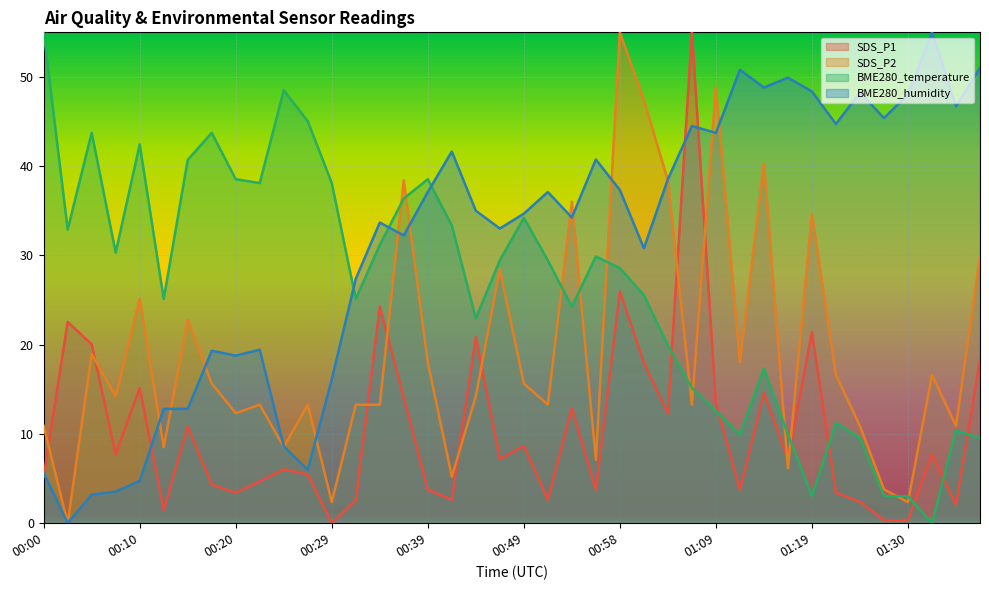

Reading right to left, transcribe all the data shown in this chart.

SDS_P1: 18.3	2.0	7.7	0.3	0.3	2.4	3.4	21.4	7.2	14.6	3.8	13.4	55.0	12.3	18.0	26.0	3.8	12.9	2.6	8.7	7.2	20.8	2.6	3.8	14.0	24.3	2.6	0.0	5.5	6.0	4.7	3.4	4.3	10.8	1.5	15.1	7.7	20.0	22.5	5.2
SDS_P2: 29.9	10.9	16.6	2.4	3.8	10.9	16.6	34.6	6.2	40.3	18.0	48.8	13.3	38.4	47.4	55.0	7.1	36.0	13.3	15.6	28.4	14.2	5.2	18.0	38.4	13.3	13.3	2.4	13.3	8.5	13.3	12.3	15.6	22.8	8.5	25.1	14.2	19.0	0.0	10.9
BME280_temperature: 9.5	10.4	0.0	3.0	3.0	9.5	11.3	3.0	10.0	17.3	10.0	12.6	15.2	19.9	25.6	28.6	29.9	24.3	29.4	34.2	29.4	23.0	33.3	38.5	36.4	31.2	25.1	38.1	45.0	48.5	38.1	38.5	43.7	40.7	25.1	42.4	30.3	43.7	32.9	55.0
BME280_humidity: 51.0	46.7	55.0	48.0	45.4	48.3	44.7	48.4	49.9	48.8	50.8	43.7	44.5	38.5	30.8	37.3	40.8	34.2	37.1	34.7	33.0	35.0	41.6	37.1	32.2	33.7	27.4	16.1	6.0	8.6	19.4	18.8	19.3	12.8	12.8	4.7	3.5	3.2	0.0	5.6